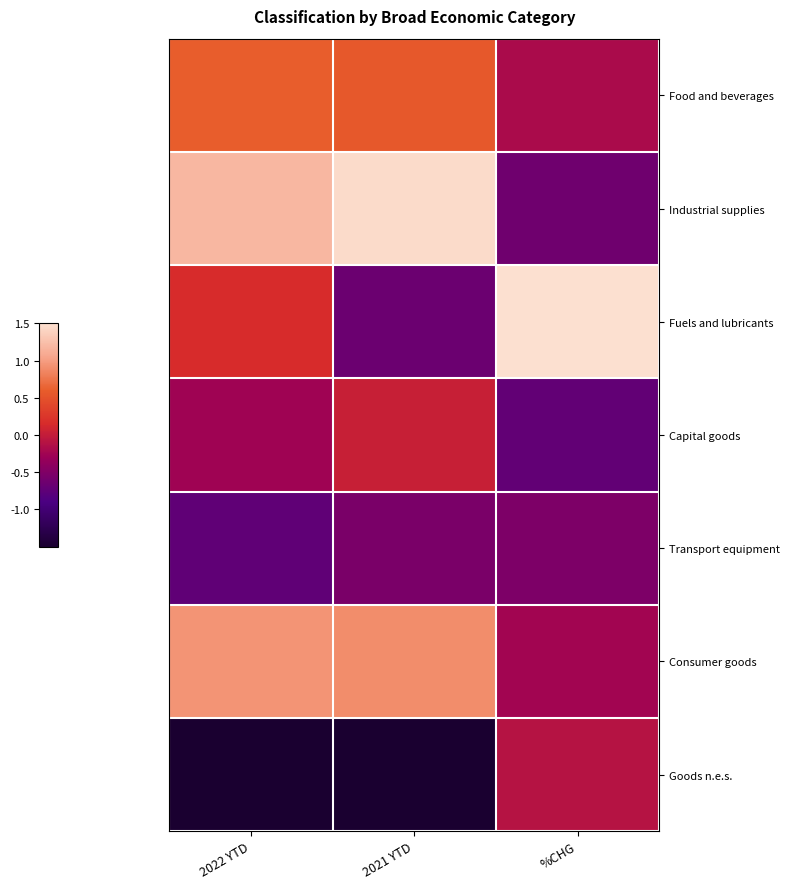

Reading left to right, transcribe all the data shown in this chart.

Food and beverages: 2022 YTD=0.6	2021 YTD=0.6	%CHG=-0.2
Industrial supplies: 2022 YTD=1.2	2021 YTD=1.5	%CHG=-0.6
Fuels and lubricants: 2022 YTD=0.2	2021 YTD=-0.6	%CHG=1.5
Capital goods: 2022 YTD=-0.3	2021 YTD=0.0	%CHG=-0.7
Transport equipment: 2022 YTD=-0.7	2021 YTD=-0.5	%CHG=-0.5
Consumer goods: 2022 YTD=0.9	2021 YTD=0.9	%CHG=-0.2
Goods n.e.s.: 2022 YTD=-1.5	2021 YTD=-1.5	%CHG=-0.1